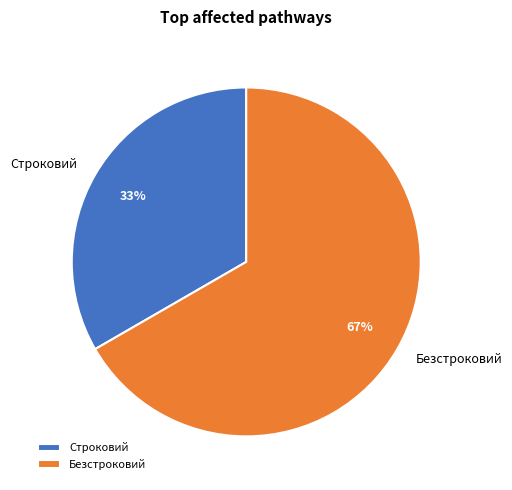

Which slice represents more than half of the pie?

Безстроковий